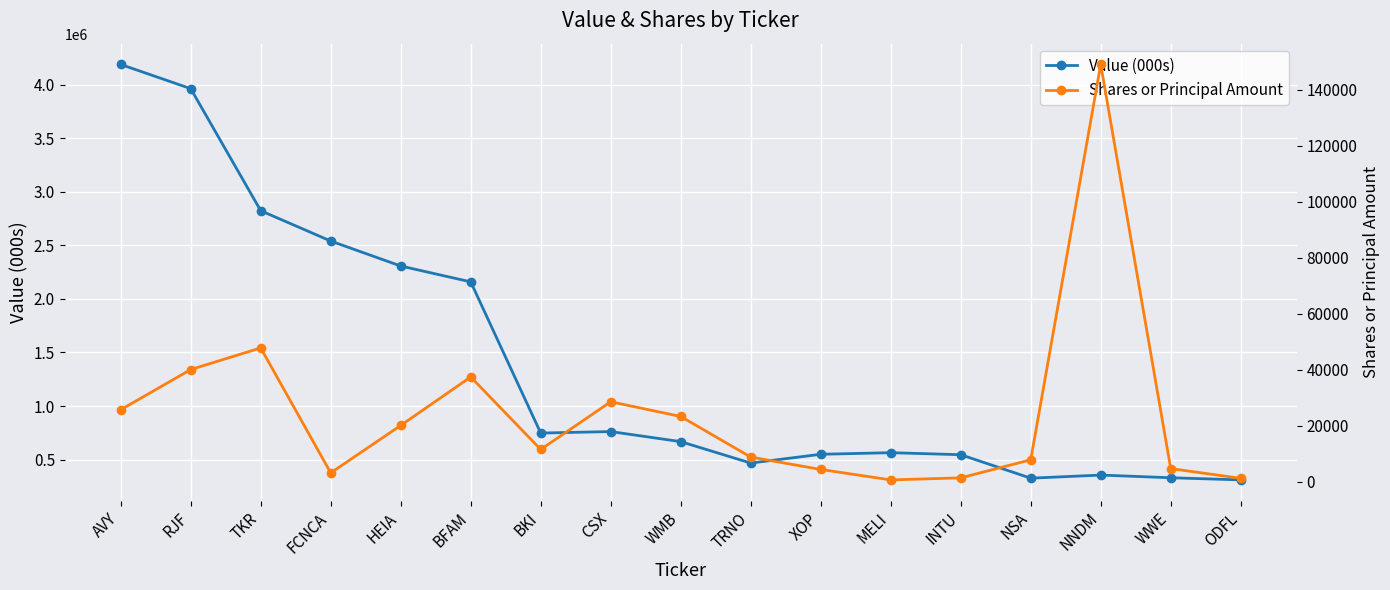

Rank the categories by Shares or Principal Amount value from lowest to highest.

MELI, ODFL, INTU, FCNCA, XOP, WWE, NSA, TRNO, BKI, HEIA, WMB, AVY, CSX, BFAM, RJF, TKR, NNDM